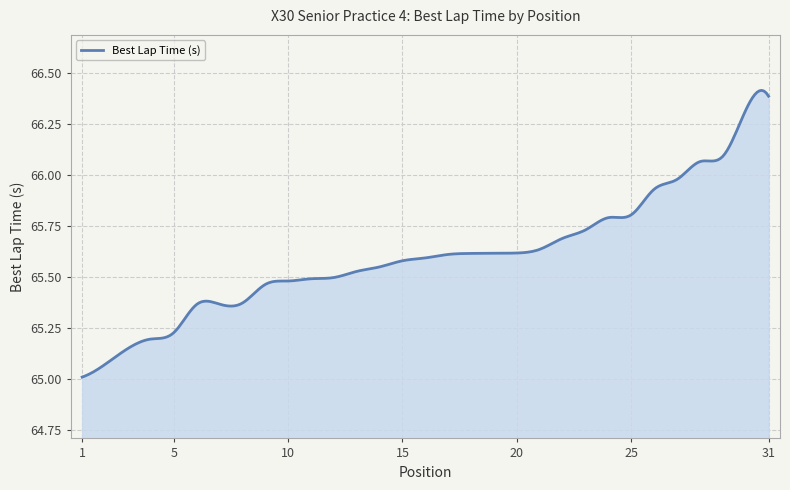

Count the number of categories in the chart.

300